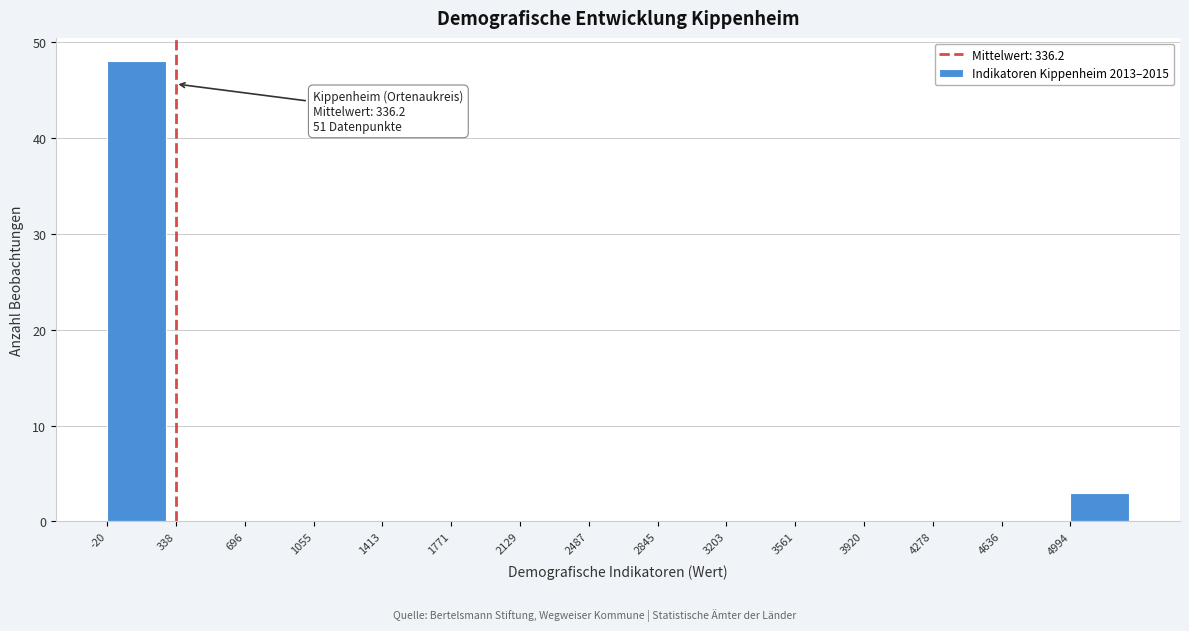

Which range on the x-axis has the tallest bar?

0 to 350